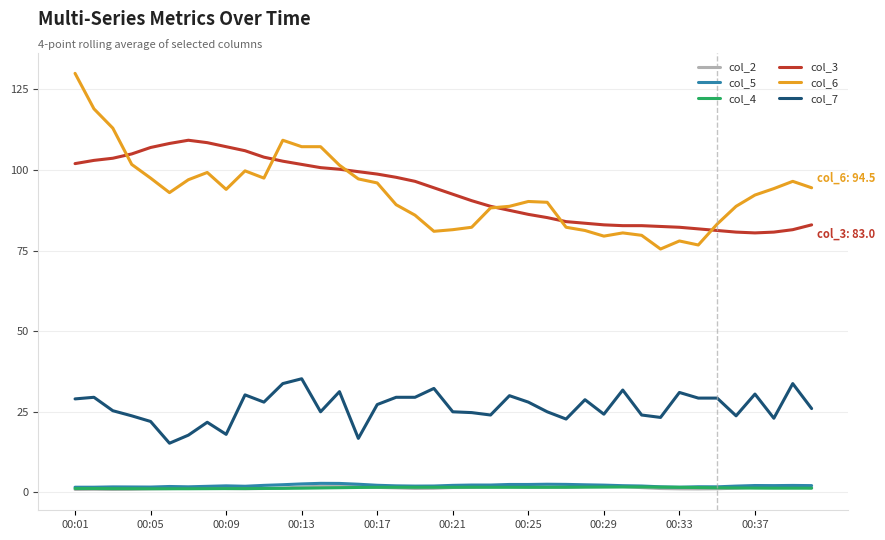

Which series has the largest range (max minus min)?

col_6